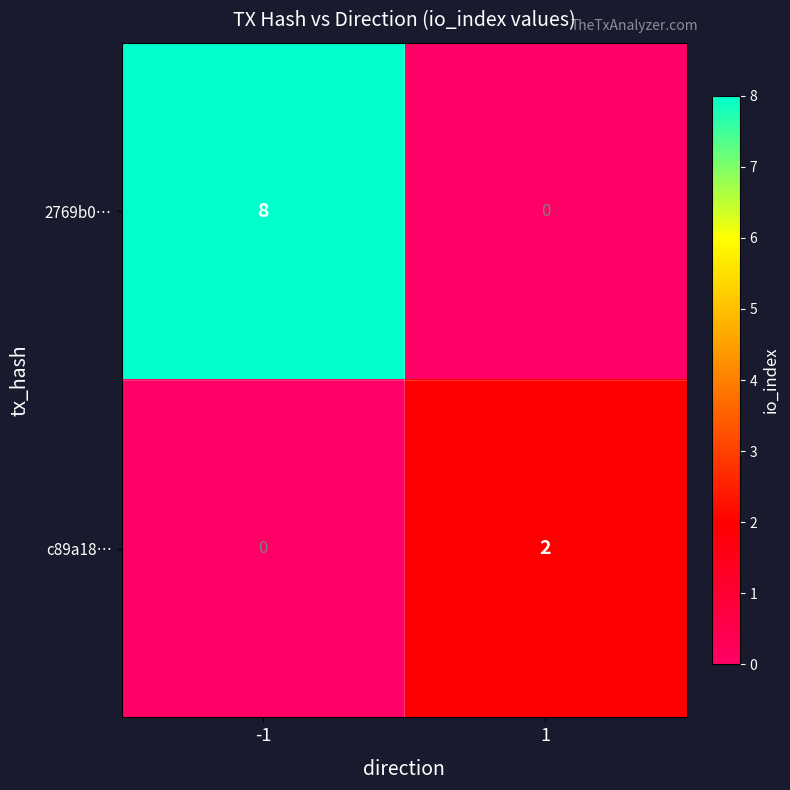

True or false: c89a18… has a value of 0 at -1.

True